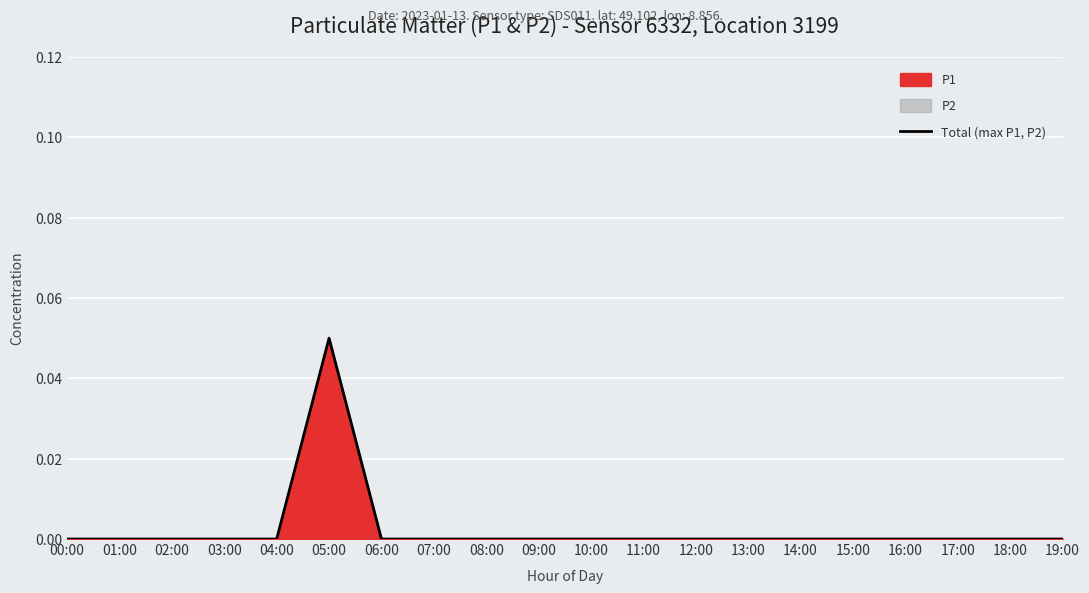

Reading left to right, list all the values displayed in this chart.

00:00=0.0	01:00=0.0	02:00=0.0	03:00=0.0	04:00=0.0	05:00=0.1	06:00=0.0	07:00=0.0	08:00=0.0	09:00=0.0	10:00=0.0	11:00=0.0	12:00=0.0	13:00=0.0	14:00=0.0	15:00=0.0	16:00=0.0	17:00=0.0	18:00=0.0	19:00=0.0